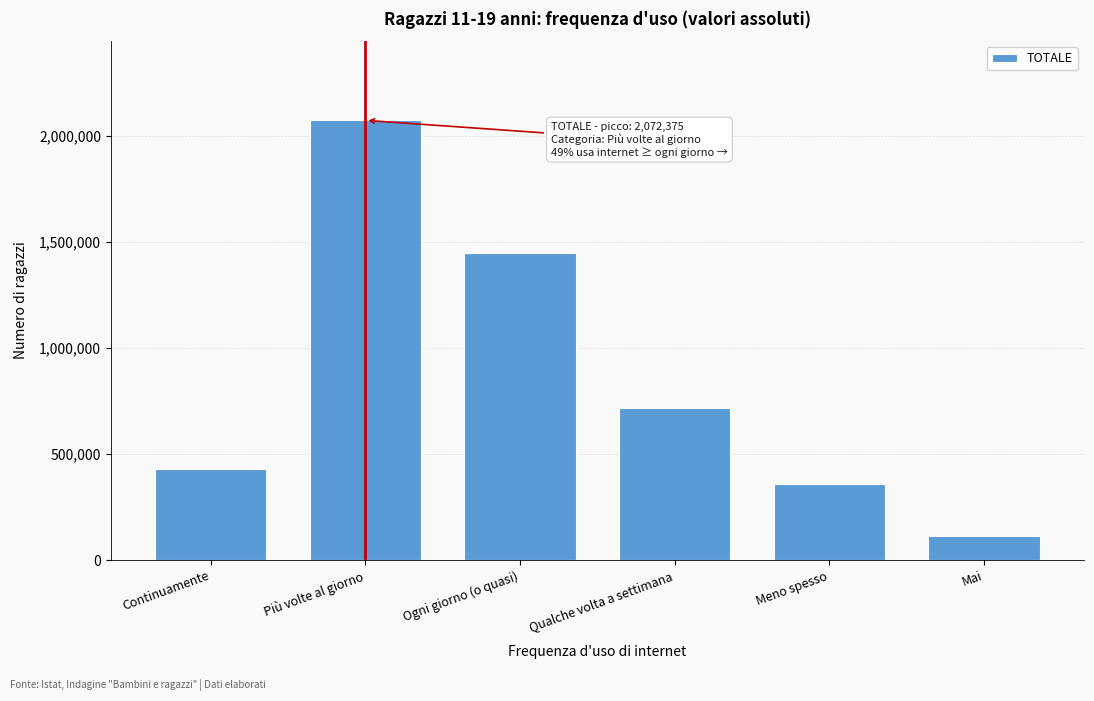

Reading left to right, extract all data points from this chart.

431639	2072375	1445006	716198	360178	114671